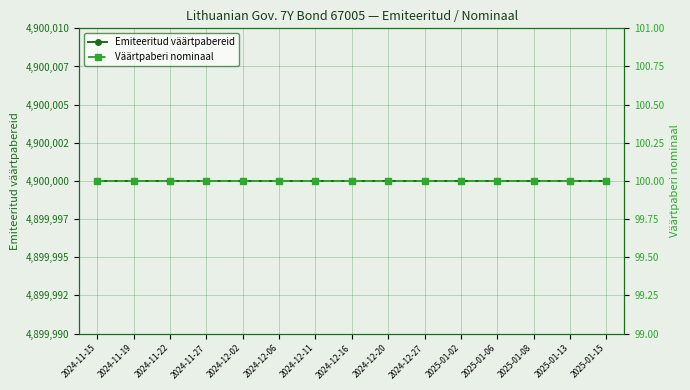

What is the minimum value shown in the chart?

100